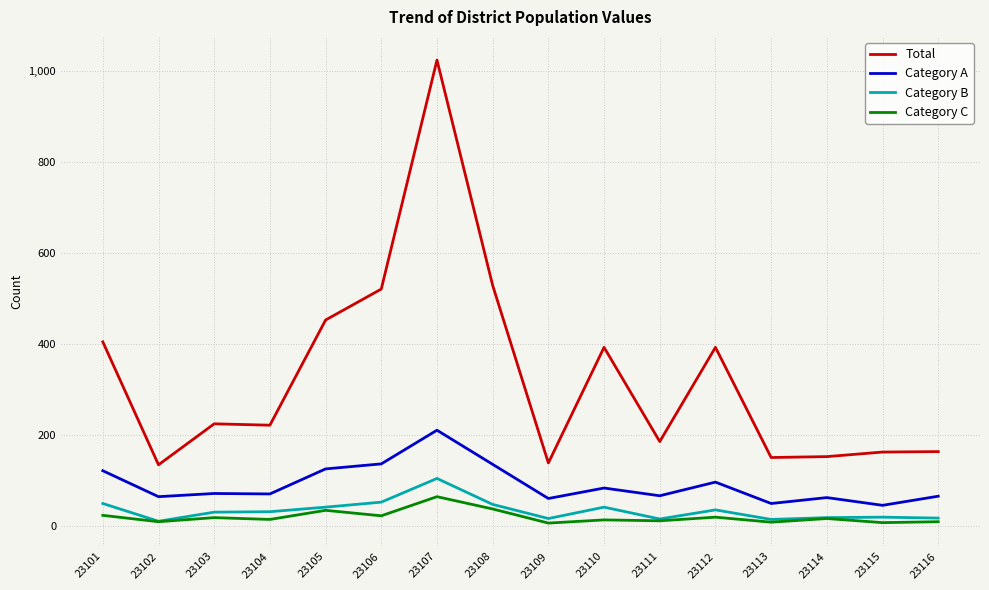

True or false: Category A and Total cross at least once.

False